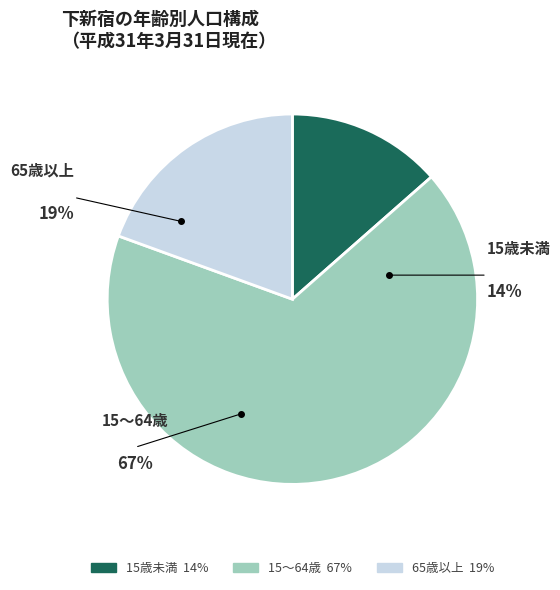

What portion of the pie excludes 15歳未満?

86.5%